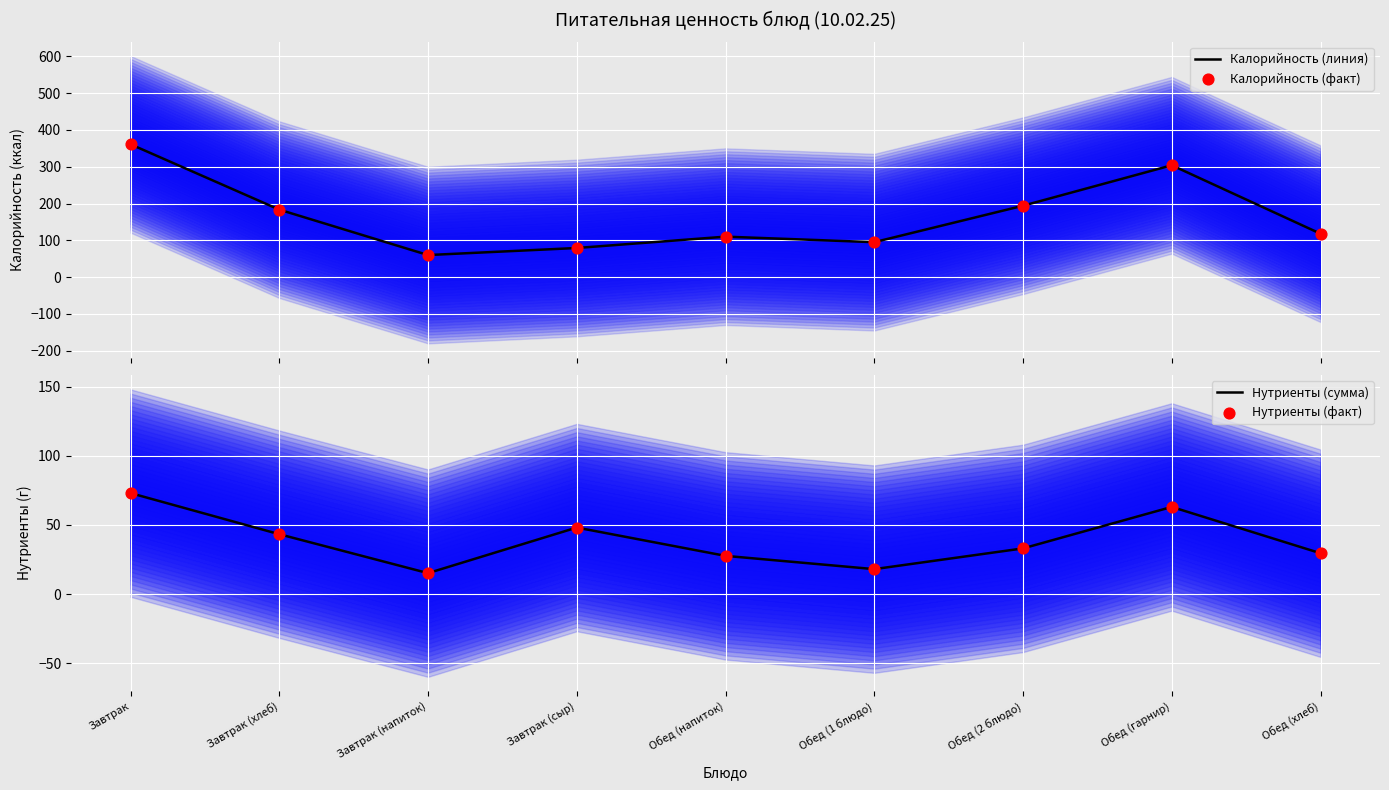

What is the total value across all series at Обед (хлеб)?

295.0